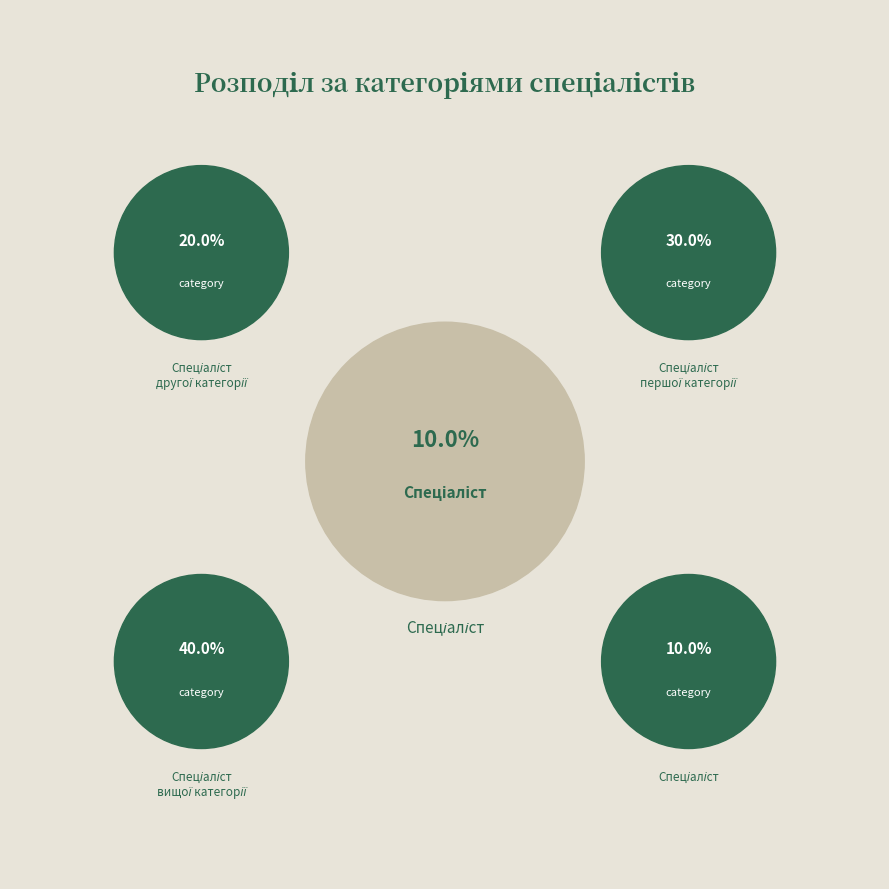

What is the total percentage of Спеціаліст and Спеціаліст вищої категорії?

50.0%